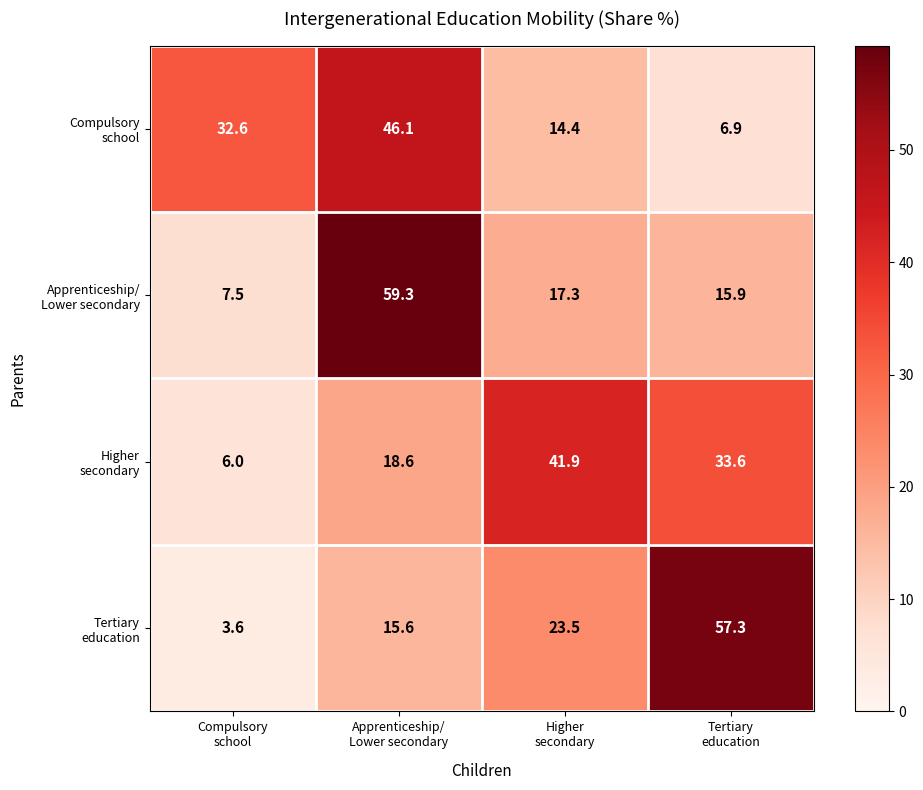

What is the smallest value displayed?

3.6